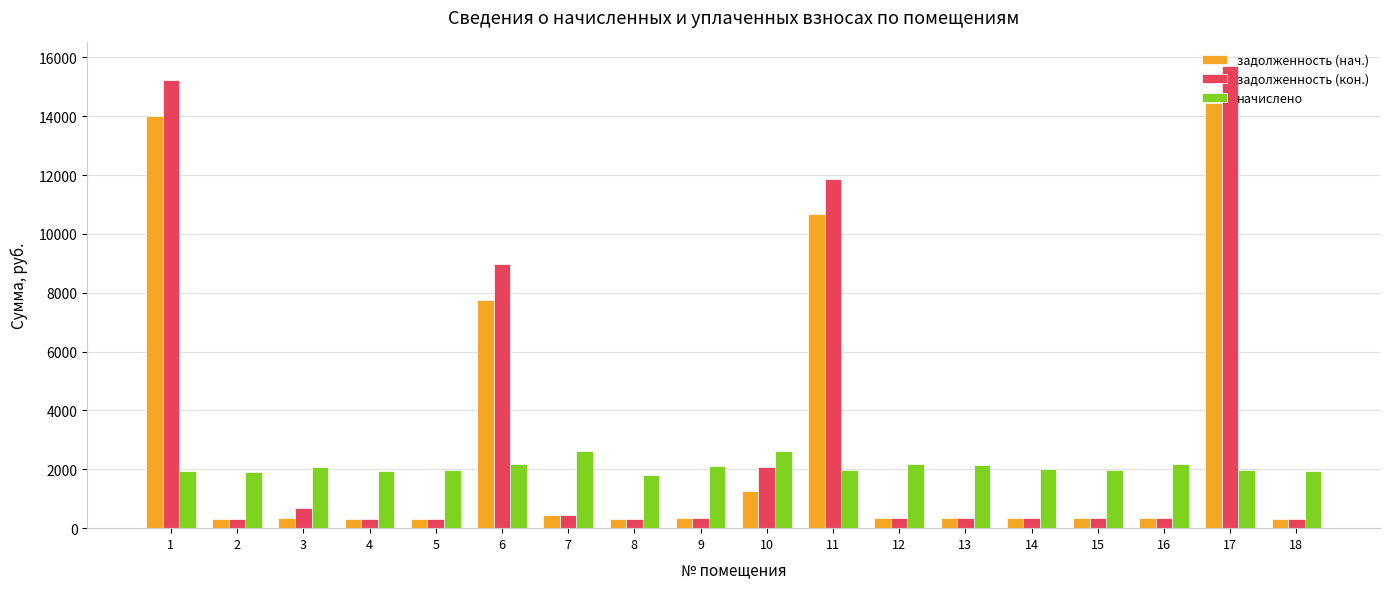

At which label does начислено first exceed 2013?

3